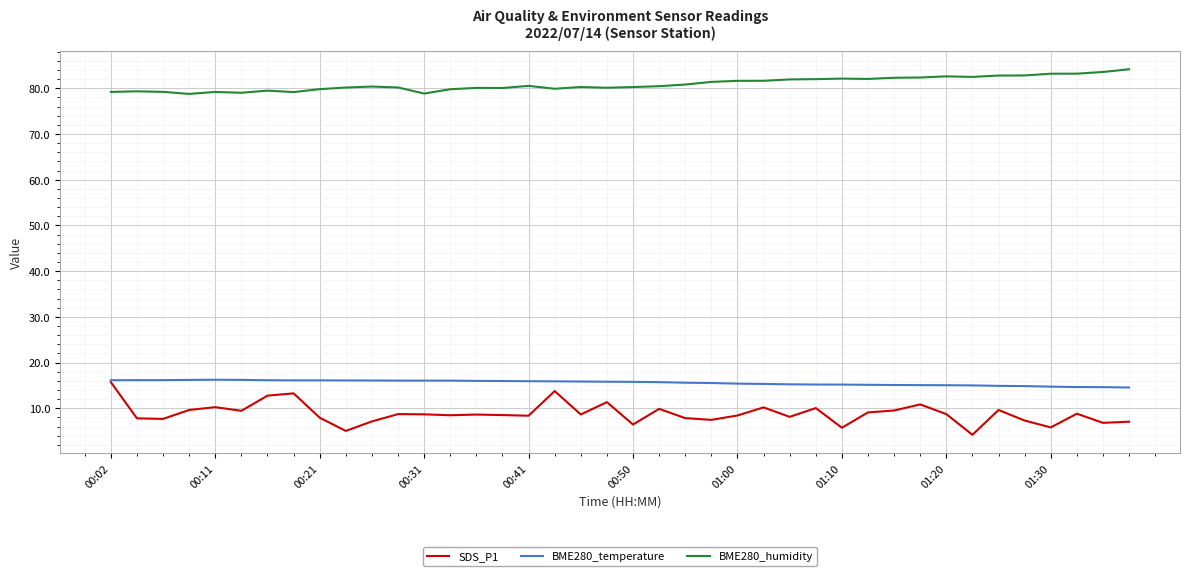

Which series has the largest range (max minus min)?

SDS_P1